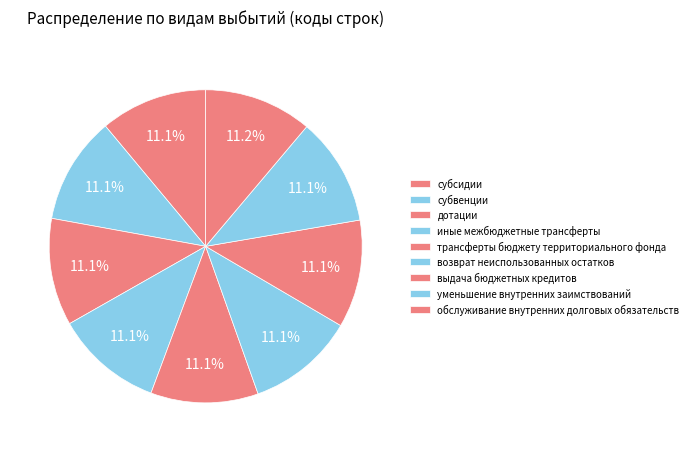

How many slices are in this pie chart?

9